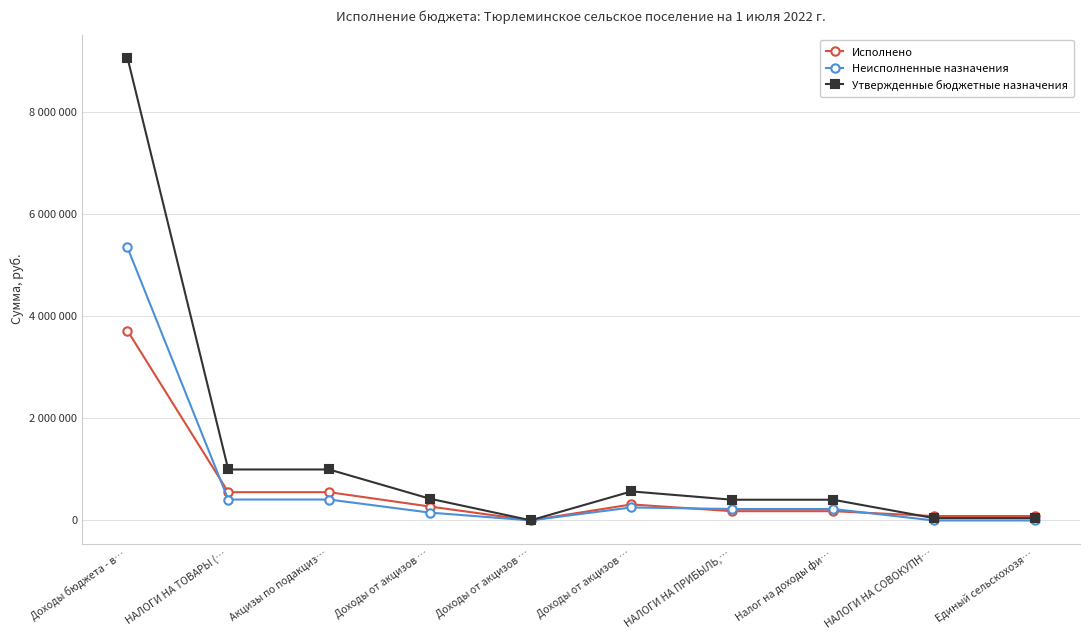

What is the total value across all series at Доходы от акцизов …?

853400.0